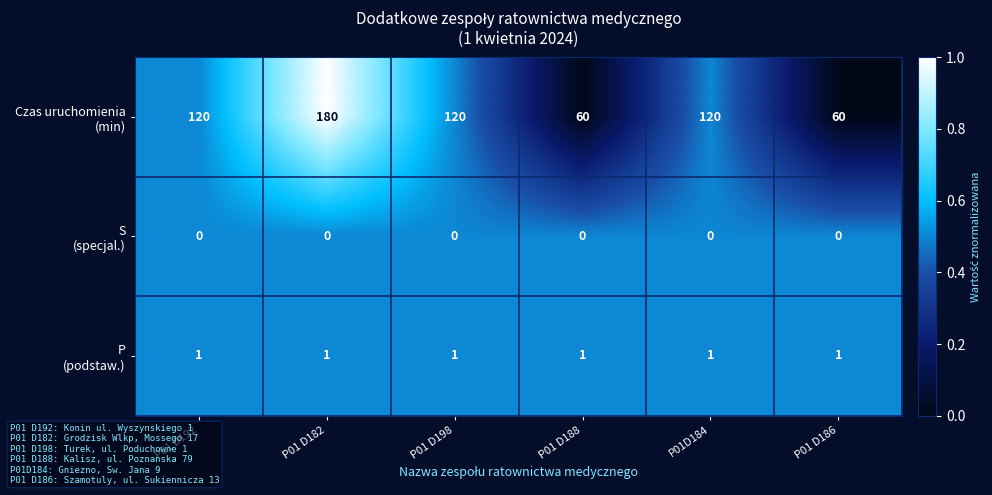

What is the total value across all series at P01 D182?

181